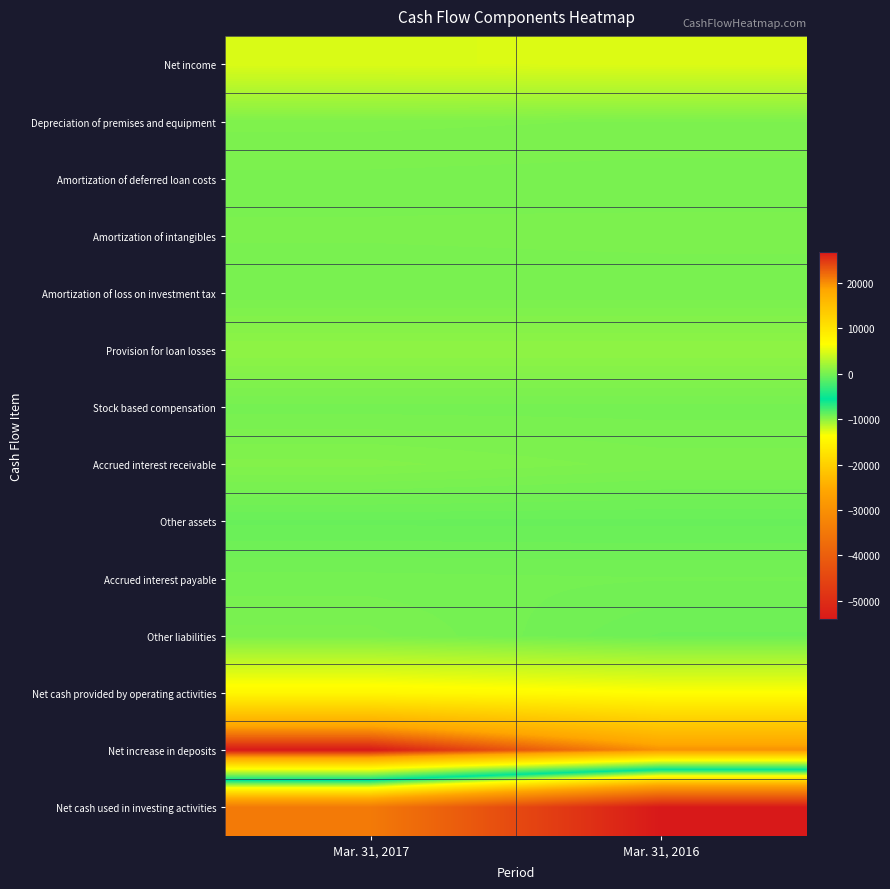

Reading right to left, extract all data points from this chart.

Net income: Mar. 31, 2016=4882	Mar. 31, 2017=4800
Depreciation of premises and equipment: Mar. 31, 2016=392	Mar. 31, 2017=451
Amortization of deferred loan costs: Mar. 31, 2016=169	Mar. 31, 2017=211
Amortization of intangibles: Mar. 31, 2016=305	Mar. 31, 2017=268
Amortization of loss on investment tax: Mar. 31, 2016=125	Mar. 31, 2017=117
Provision for loan losses: Mar. 31, 2016=1200	Mar. 31, 2017=1200
Stock based compensation: Mar. 31, 2016=18	Mar. 31, 2017=17
Accrued interest receivable: Mar. 31, 2016=341	Mar. 31, 2017=624
Other assets: Mar. 31, 2016=-583	Mar. 31, 2017=-580
Accrued interest payable: Mar. 31, 2016=-54	Mar. 31, 2017=-5
Other liabilities: Mar. 31, 2016=-404	Mar. 31, 2017=308
Net cash provided by operating activities: Mar. 31, 2016=6633	Mar. 31, 2017=7536
Net increase in deposits: Mar. 31, 2016=19798	Mar. 31, 2017=26787
Net cash used in investing activities: Mar. 31, 2016=-54090	Mar. 31, 2017=-34412